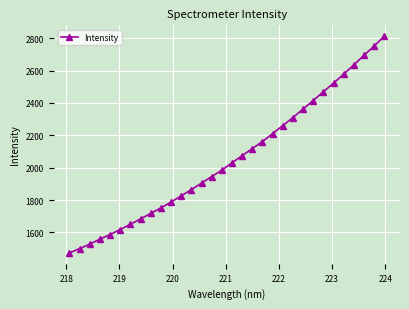

What is the value of the 4th point from the left?

1558.8